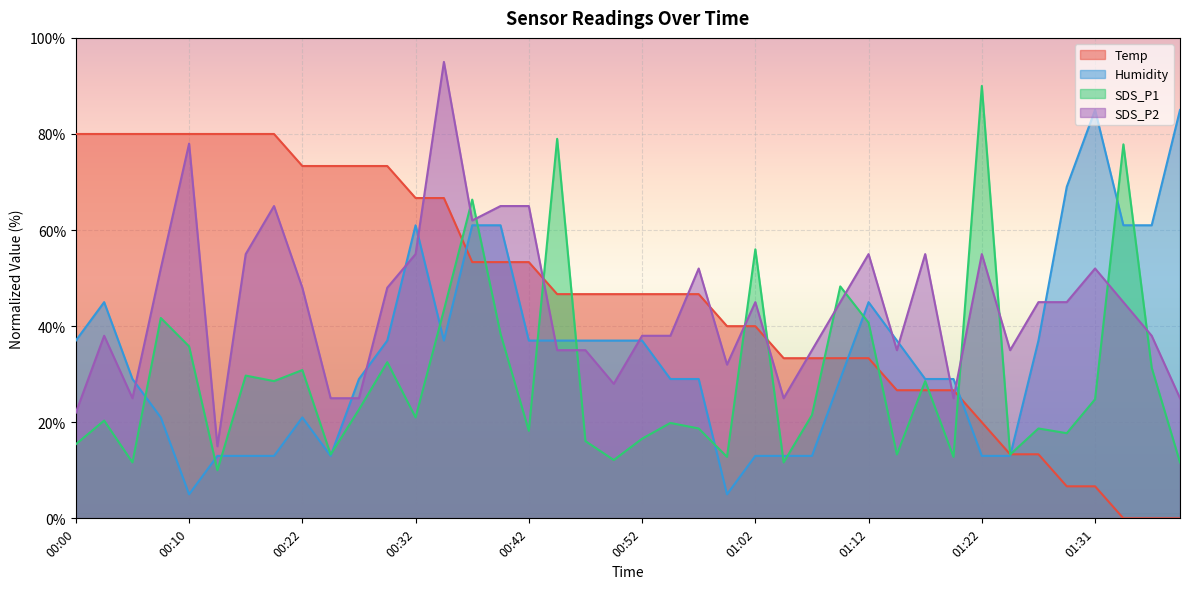

Which series has the largest total across all categories?

Temp